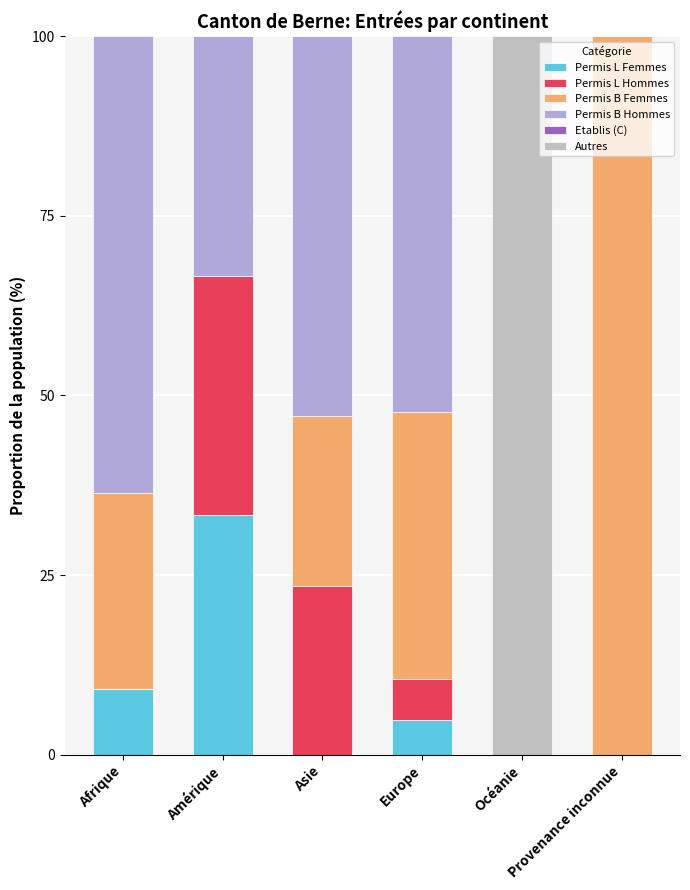

What is the total value across all series at Europe?

100.0